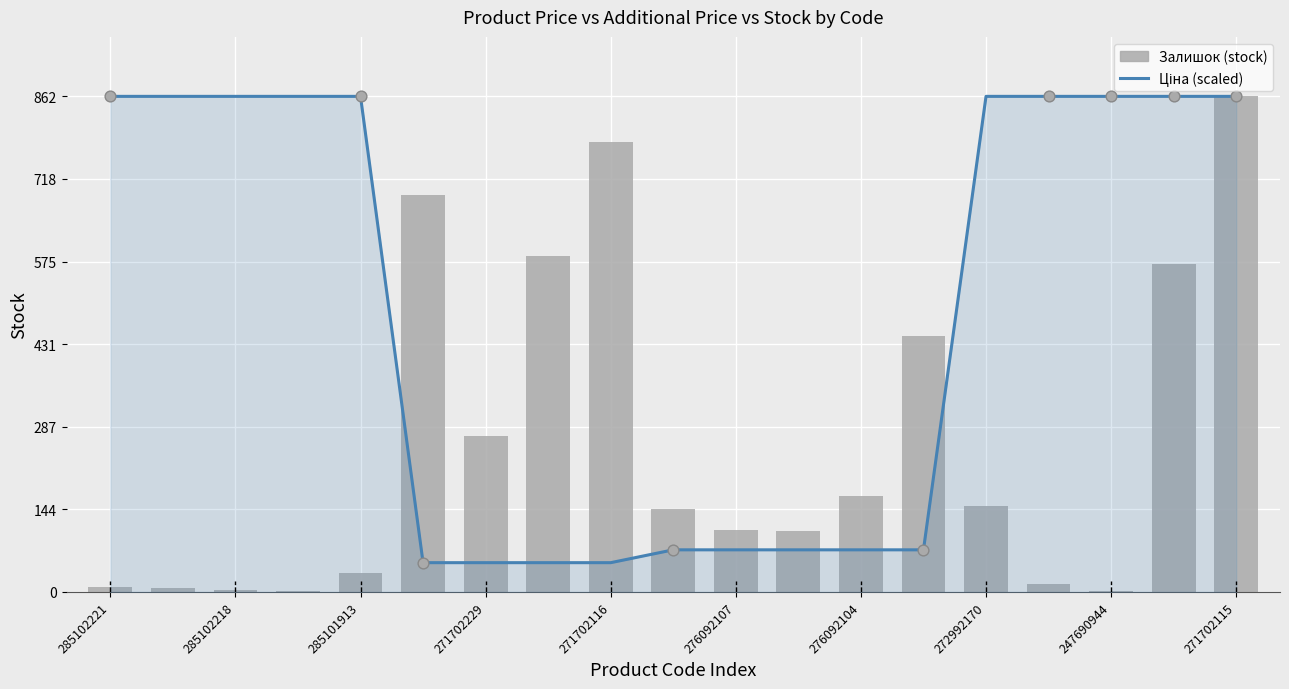

At which category is the sum across all series the highest?

271702115